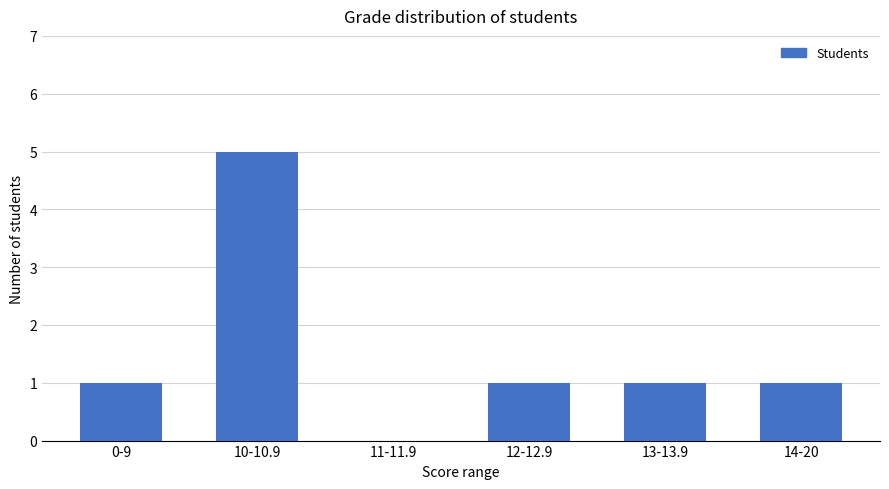

What is the sum of the values at 10-10.9 and 12-12.9?

6